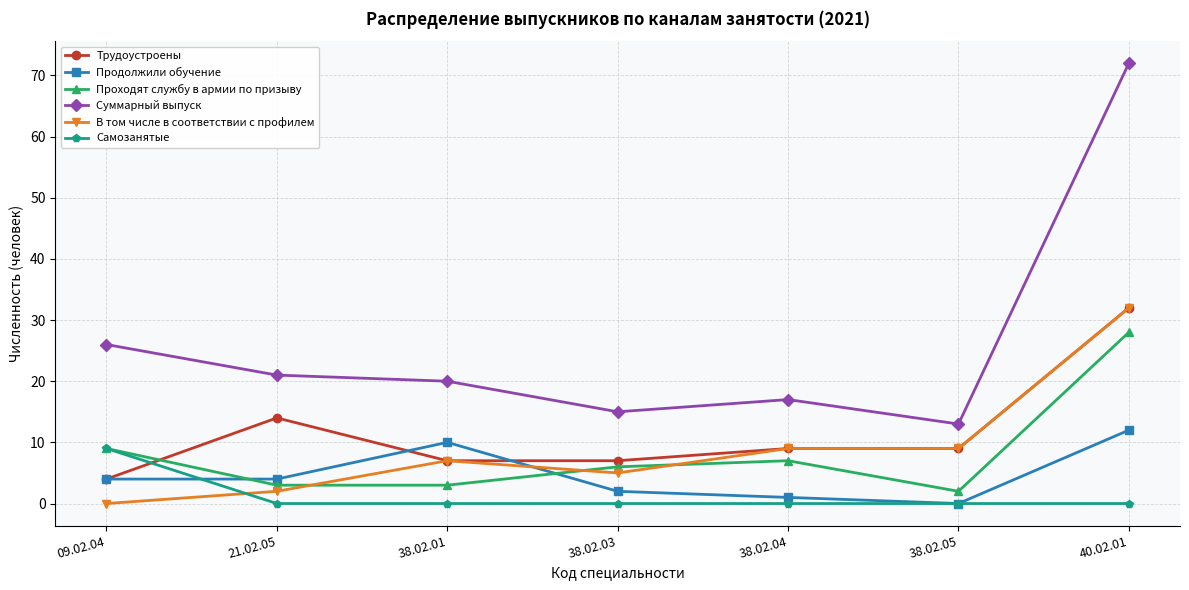

What is the greatest value displayed?

72